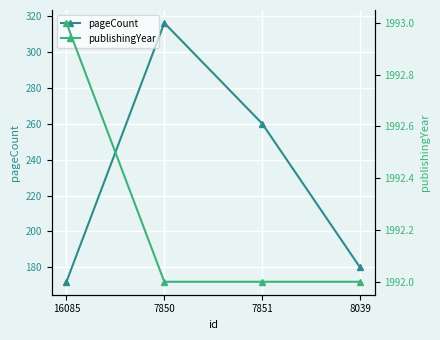

The publishingYear series shows 1314 at 8039. True or false?

False